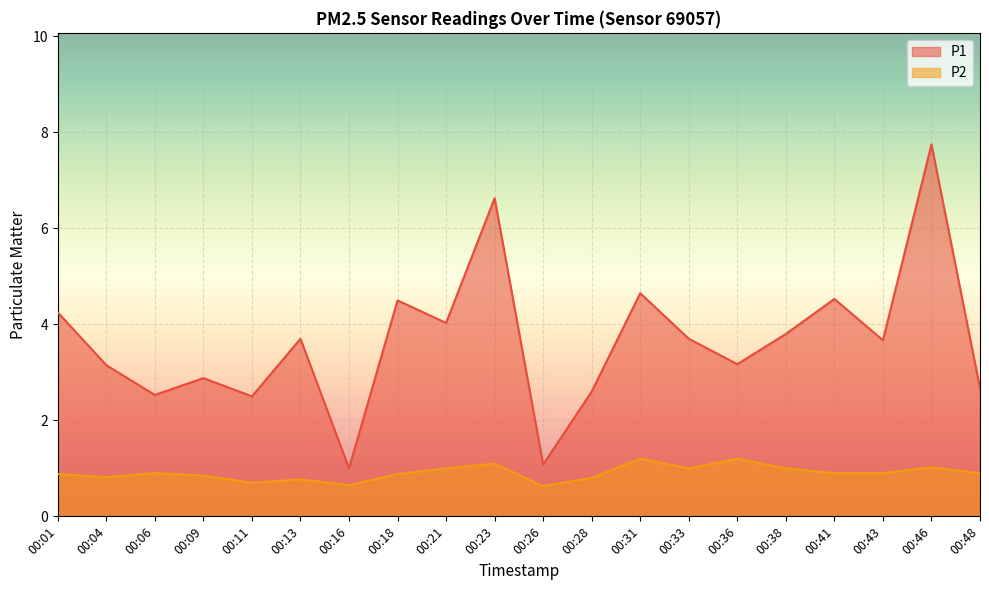

List the series in order of their overall mean, highest first.

P1, P2